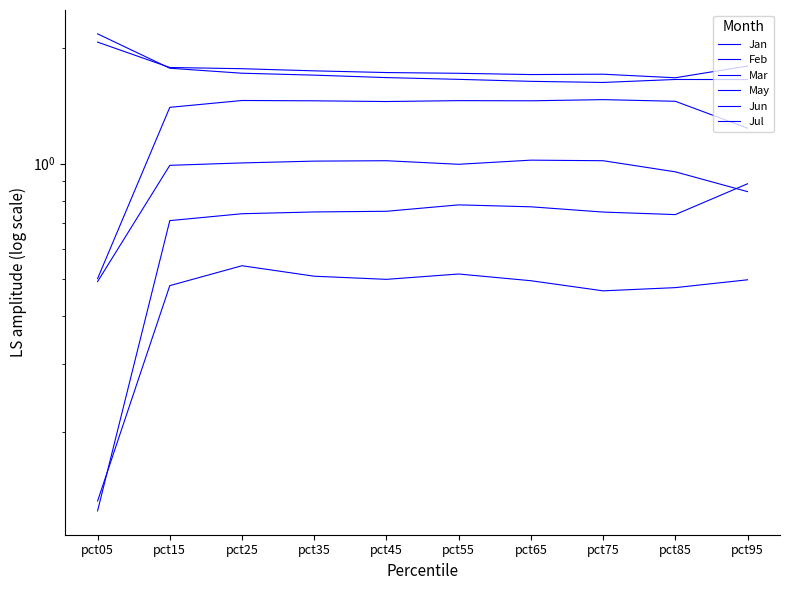

Reading left to right, list all the values displayed in this chart.

Jan: pct05=0.5	pct15=1.4	pct25=1.5	pct35=1.5	pct45=1.5	pct55=1.5	pct65=1.5	pct75=1.5	pct85=1.5	pct95=1.2
Feb: pct05=0.1	pct15=0.7	pct25=0.7	pct35=0.7	pct45=0.8	pct55=0.8	pct65=0.8	pct75=0.7	pct85=0.7	pct95=0.9
Mar: pct05=2.1	pct15=1.8	pct25=1.8	pct35=1.7	pct45=1.7	pct55=1.7	pct65=1.7	pct75=1.7	pct85=1.7	pct95=1.8
May: pct05=2.2	pct15=1.8	pct25=1.7	pct35=1.7	pct45=1.7	pct55=1.7	pct65=1.6	pct75=1.6	pct85=1.7	pct95=1.7
Jun: pct05=0.5	pct15=1.0	pct25=1.0	pct35=1.0	pct45=1.0	pct55=1.0	pct65=1.0	pct75=1.0	pct85=1.0	pct95=0.8
Jul: pct05=0.1	pct15=0.5	pct25=0.5	pct35=0.5	pct45=0.5	pct55=0.5	pct65=0.5	pct75=0.5	pct85=0.5	pct95=0.5